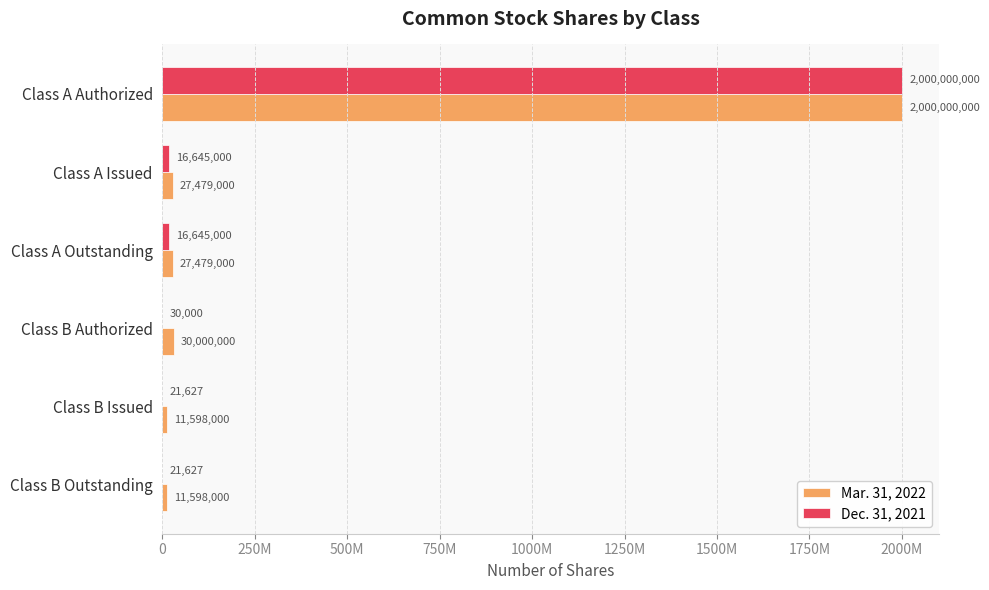

What are all the series names shown in the legend?

Mar. 31, 2022, Dec. 31, 2021